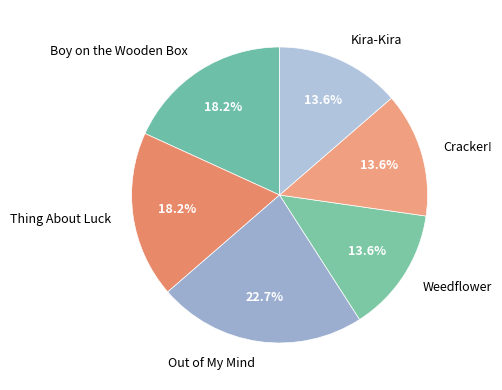

Is it true that Thing About Luck is 18% of the pie?

True